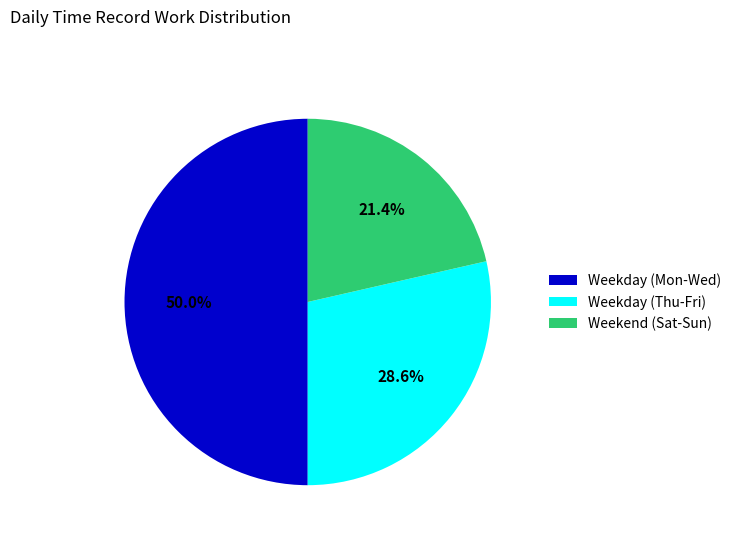

How much of the chart is everything except Weekend (Sat-Sun)?

78.6%